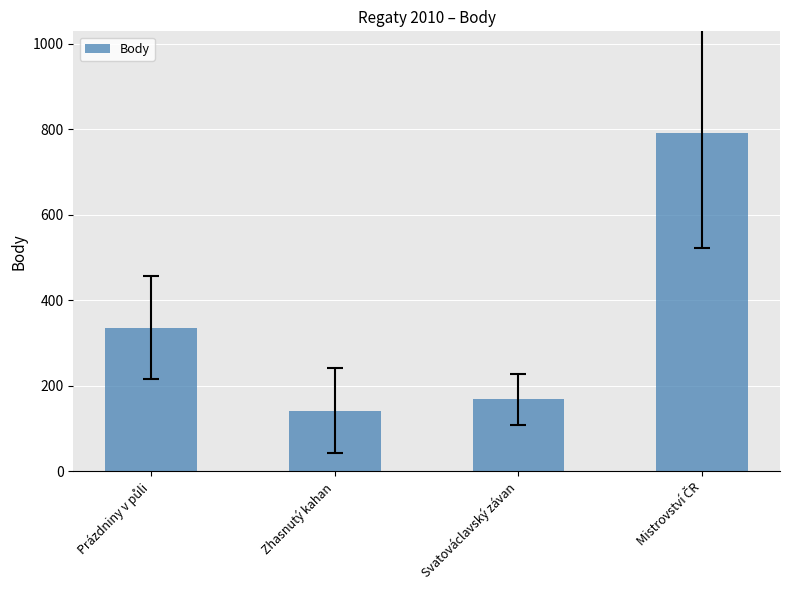

What is the change in value from Zhasnutý kahan to Svatováclavský závan?

+26